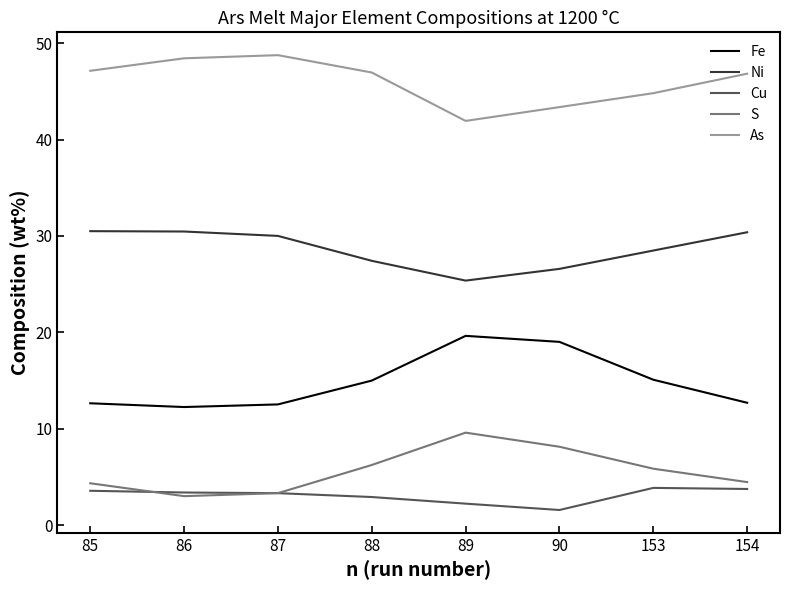

True or false: Fe has more than 0 interior local peaks.

True